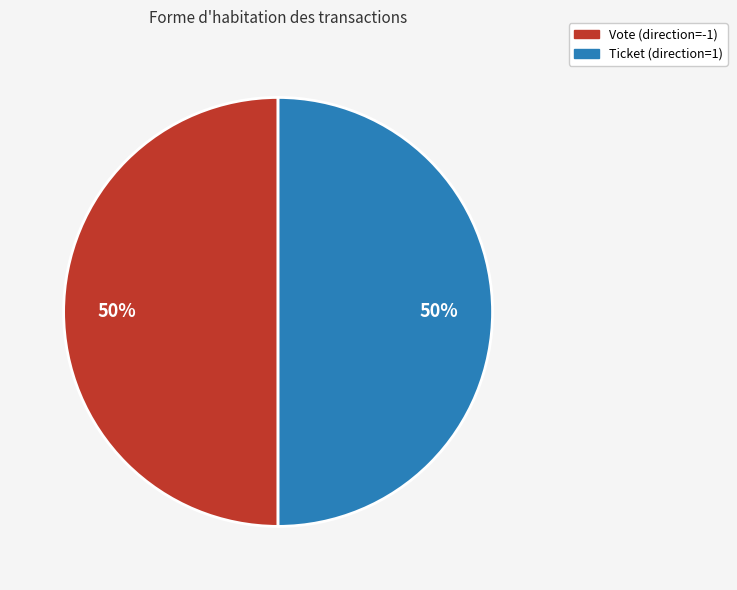

Approximately how many times larger is the value at Ticket (direction=1) compared to Vote (direction=-1)?

1.0